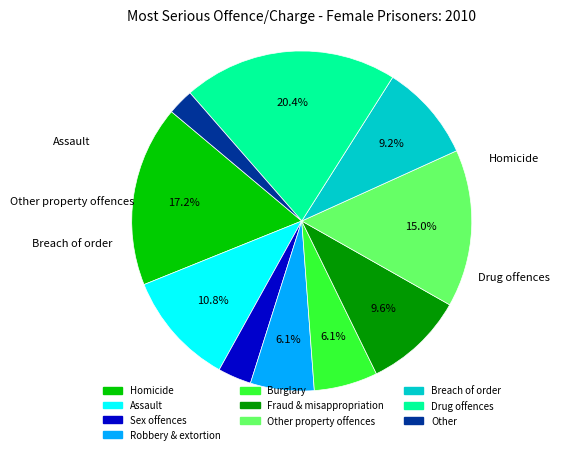

To the nearest percent, what is the average slice percentage?

10%